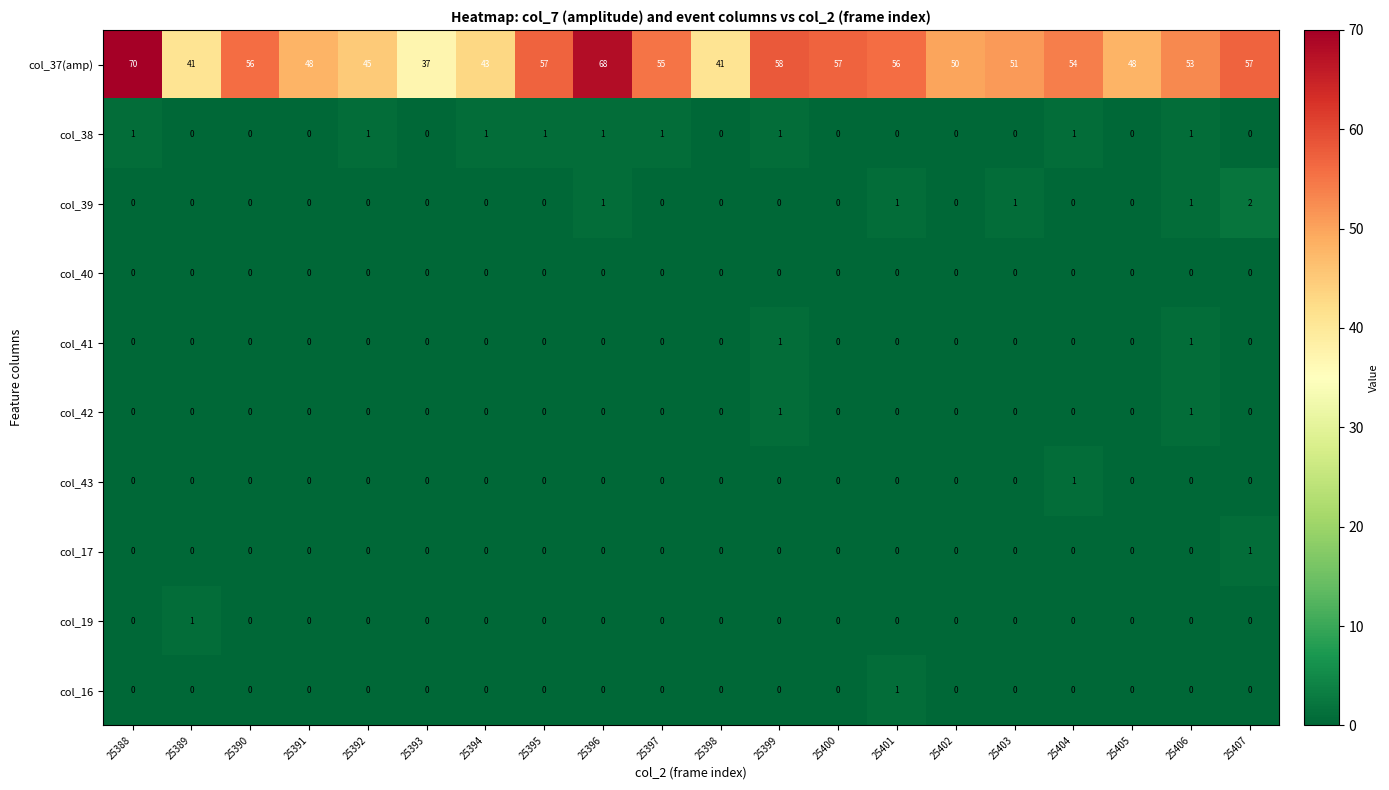

Which label corresponds to the largest value in the chart?

25388